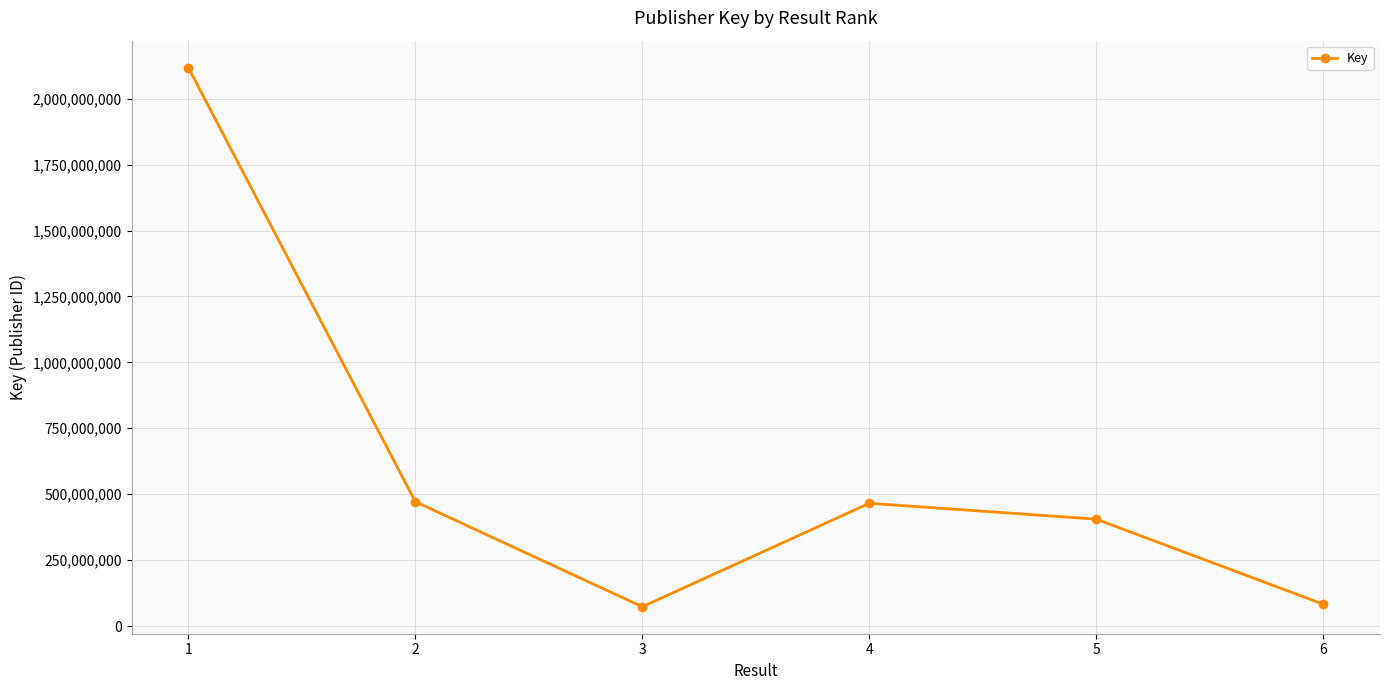

Is it true that the value at 3 is 73237177?

True